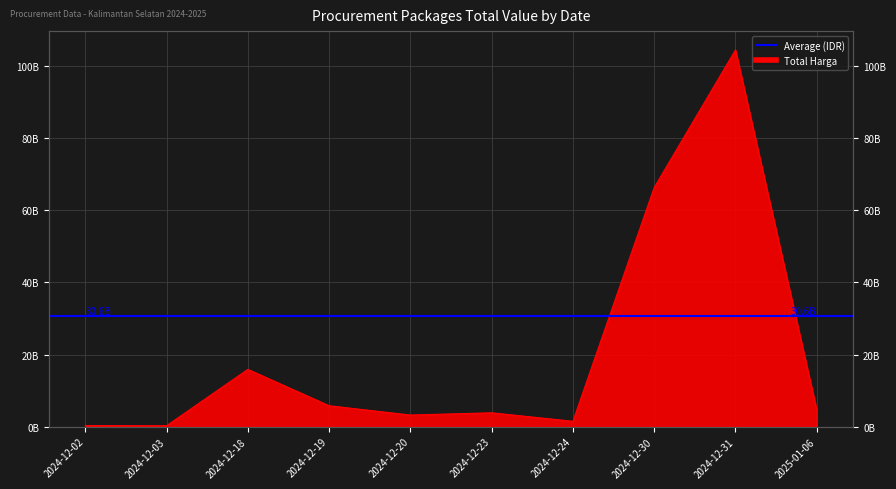

Read the value at 2024-12-02, to the nearest 10.

290400000